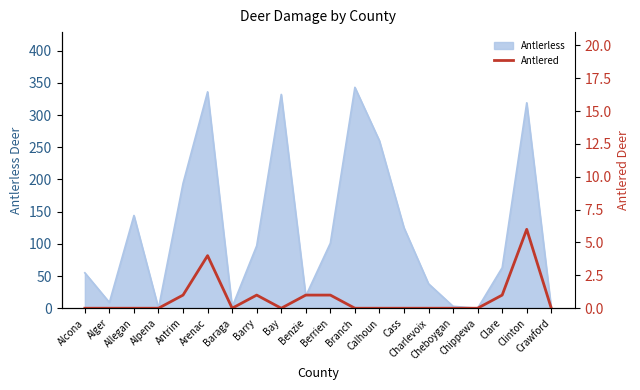

What position from the left is Cheboygan?

16